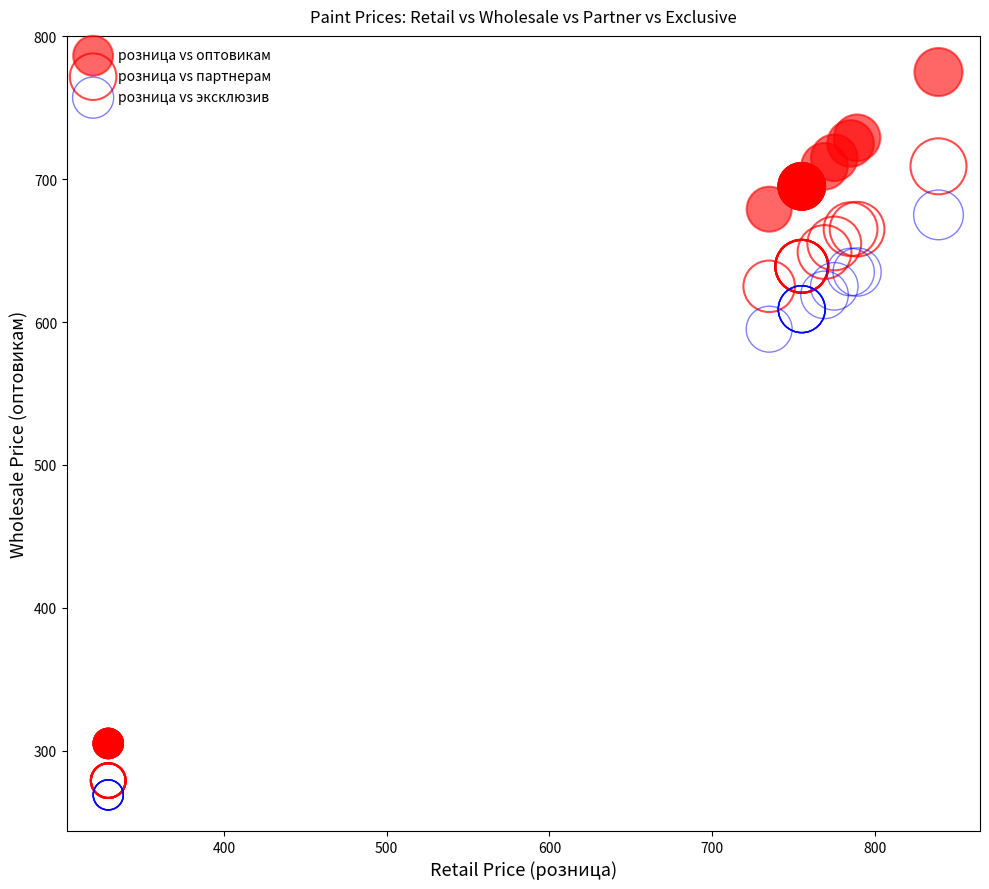

What are all the series names shown in the legend?

розница vs оптовикам, розница vs партнерам, розница vs эксклюзив